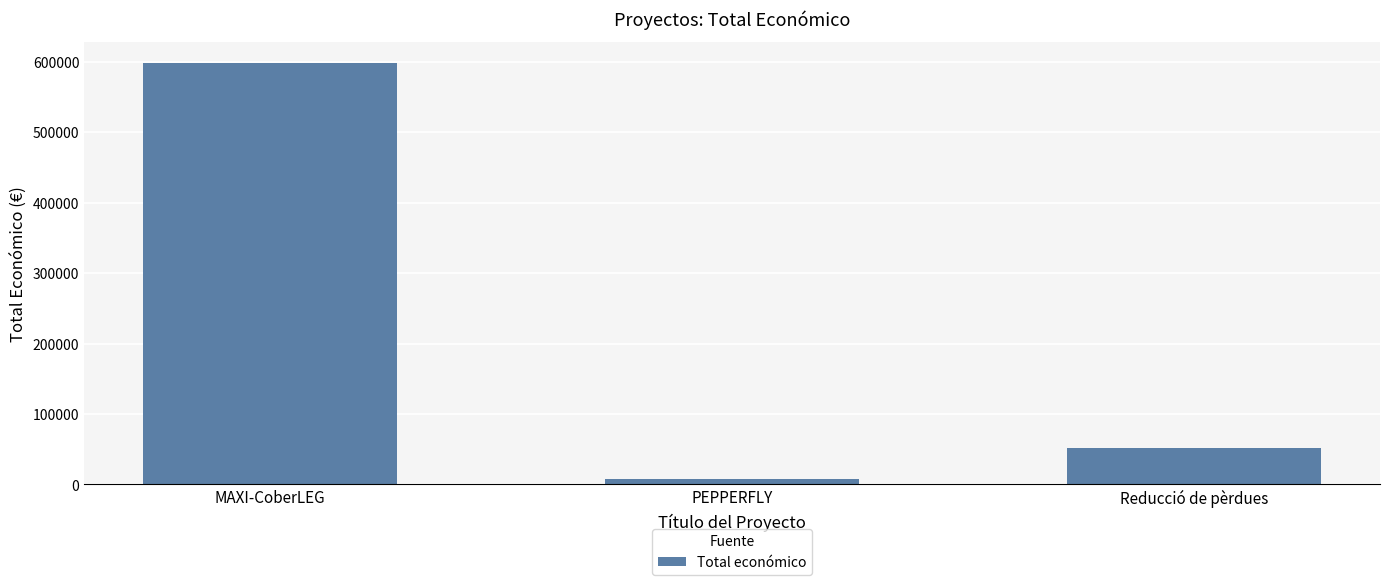

How many values are below 52055?

1